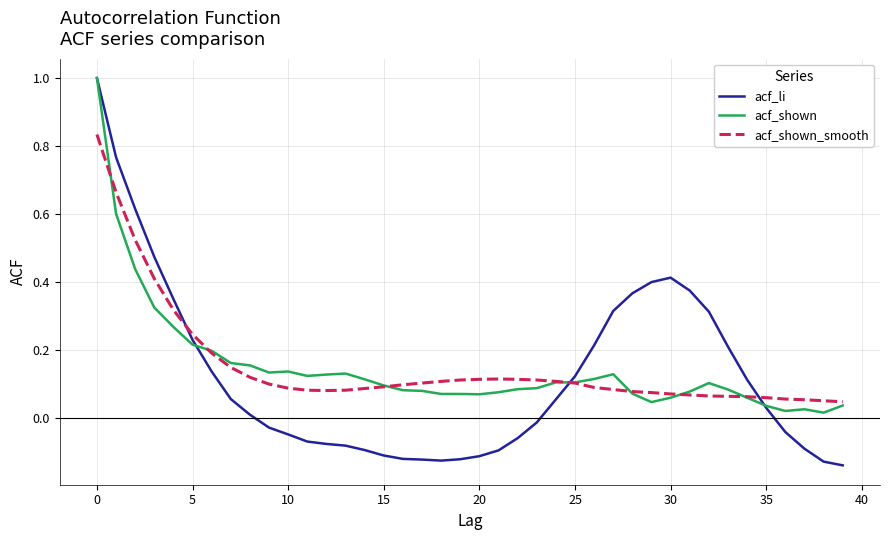

Which series has the largest range (max minus min)?

acf_li